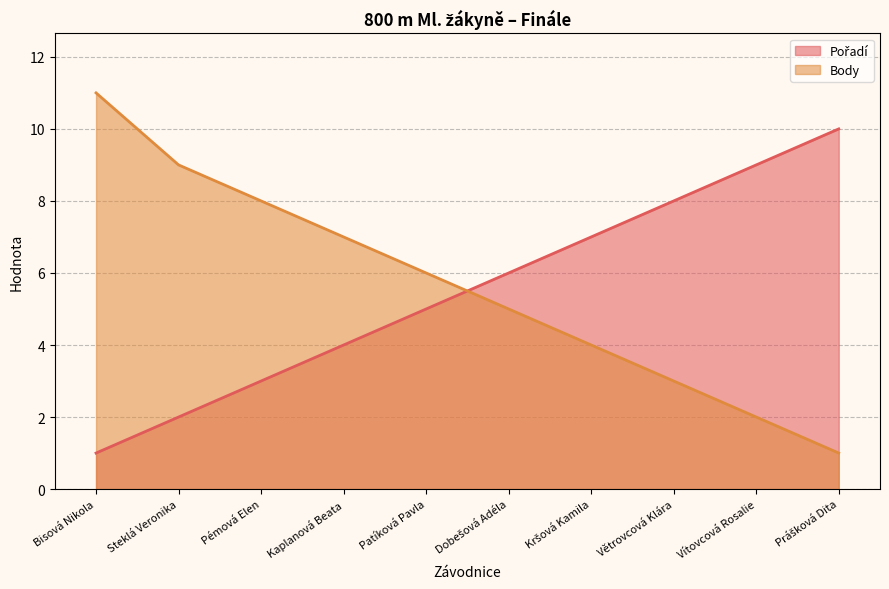

What is the label of the 6th point from the right?

Patíková Pavla